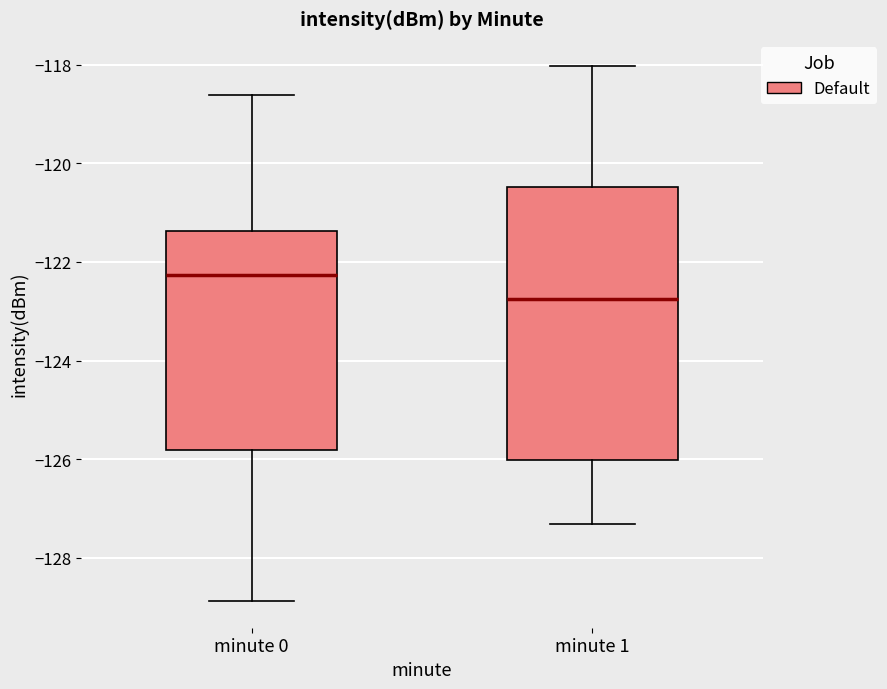

Where does the upper whisker of the box for minute 1 end on the y-axis? The values are not printed on the chart, so give them approximately, as read against the axis.

-118.0